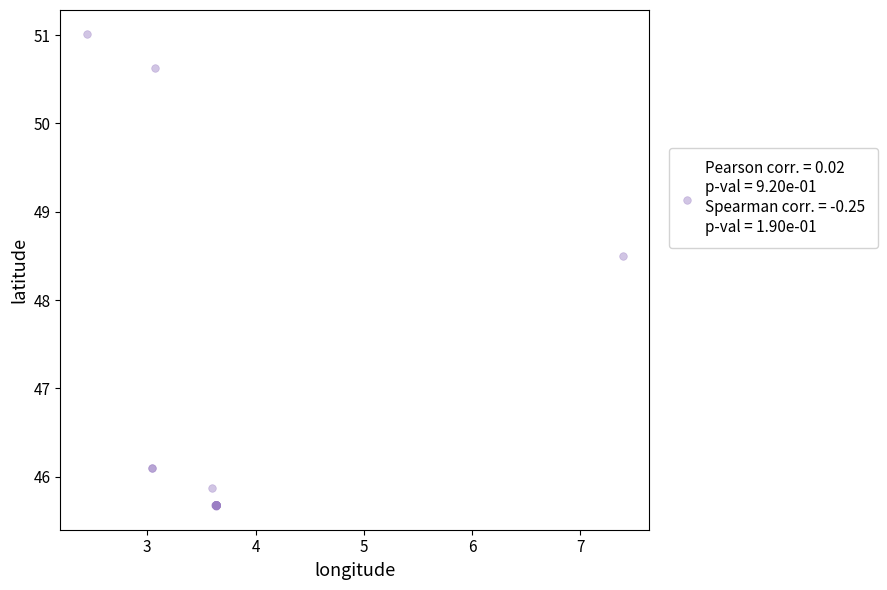

What Y value in the scatter plot is closest to 48?

48.5